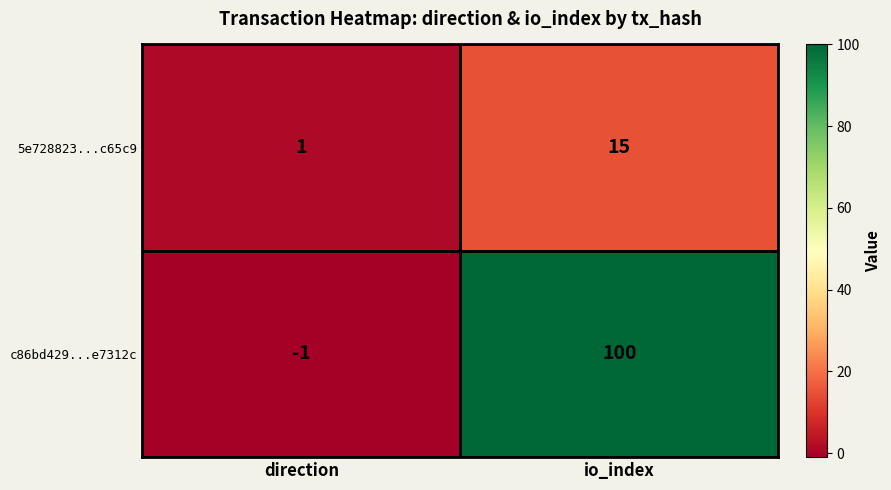

At which category does the chart reach its peak across all series?

io_index